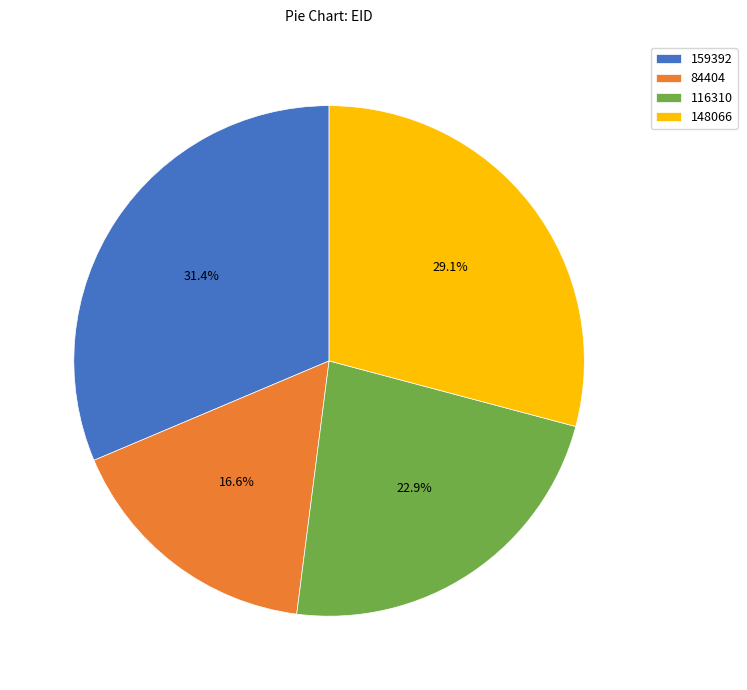

To the nearest percent, what percentage of the pie is 148066?

29%